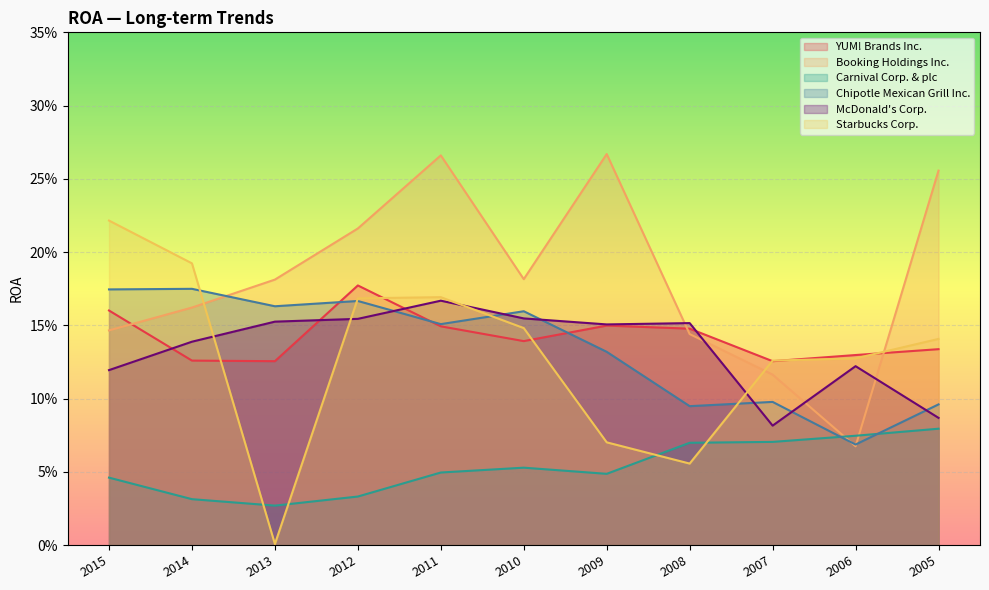

Is it true that Starbucks Corp. equals 0.4 at 2015?

False